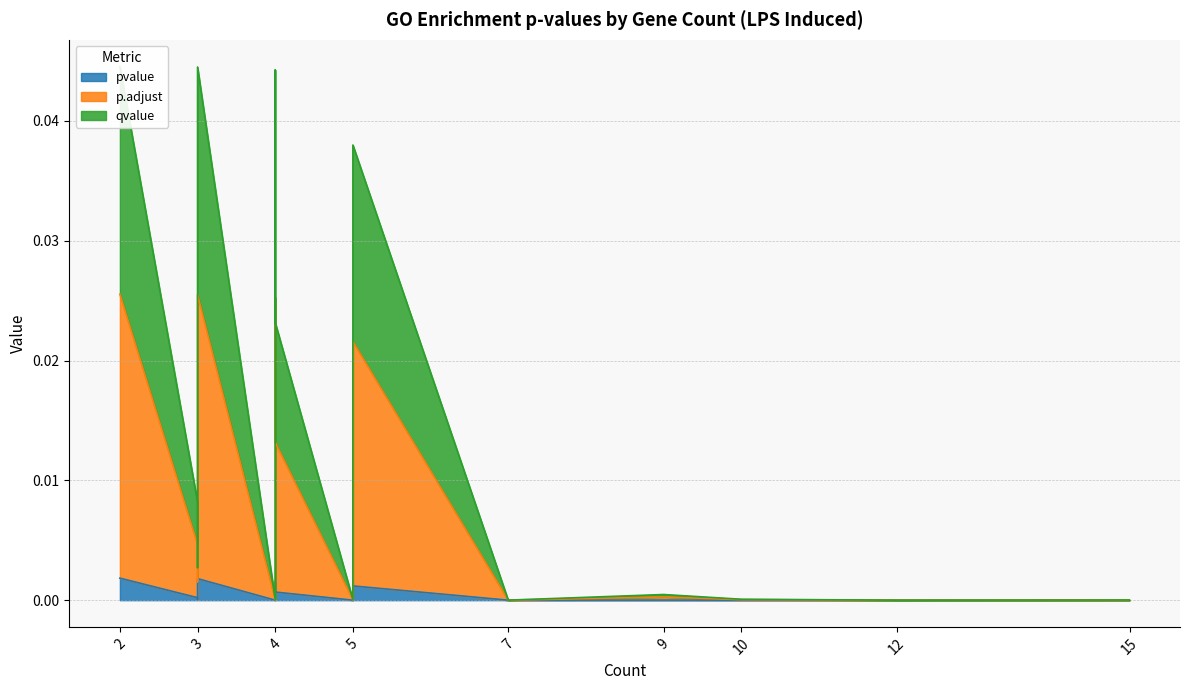

List the labels in order of qvalue value, largest first.

4, 3, 3, 3, 2, 5, 4, 3, 3, 5, 3, 4, 9, 10, 4, 5, 15, 15, 7, 12